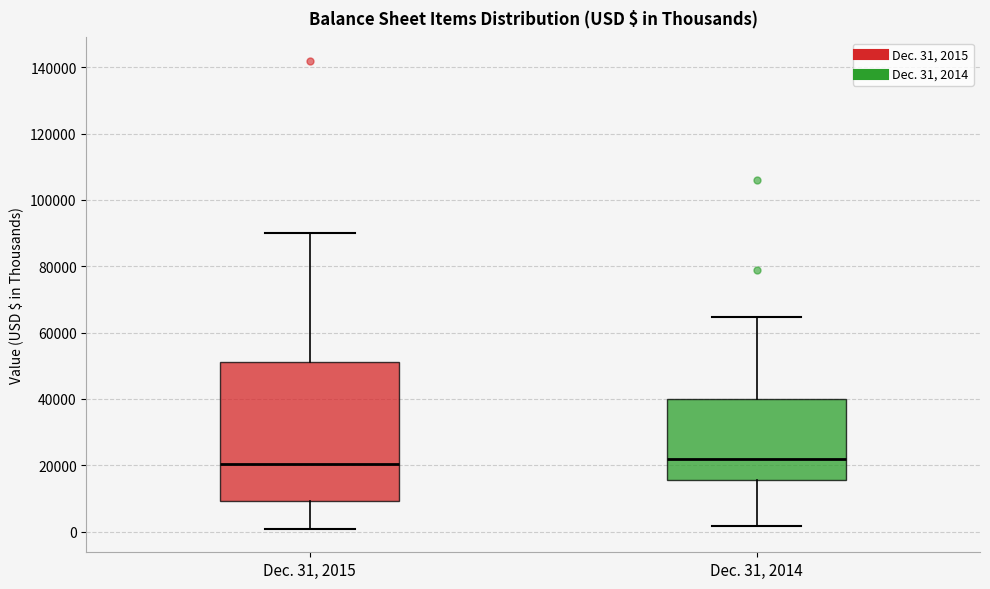

Which box is the tallest, from its lower edge to its upper edge?

Dec. 31, 2015